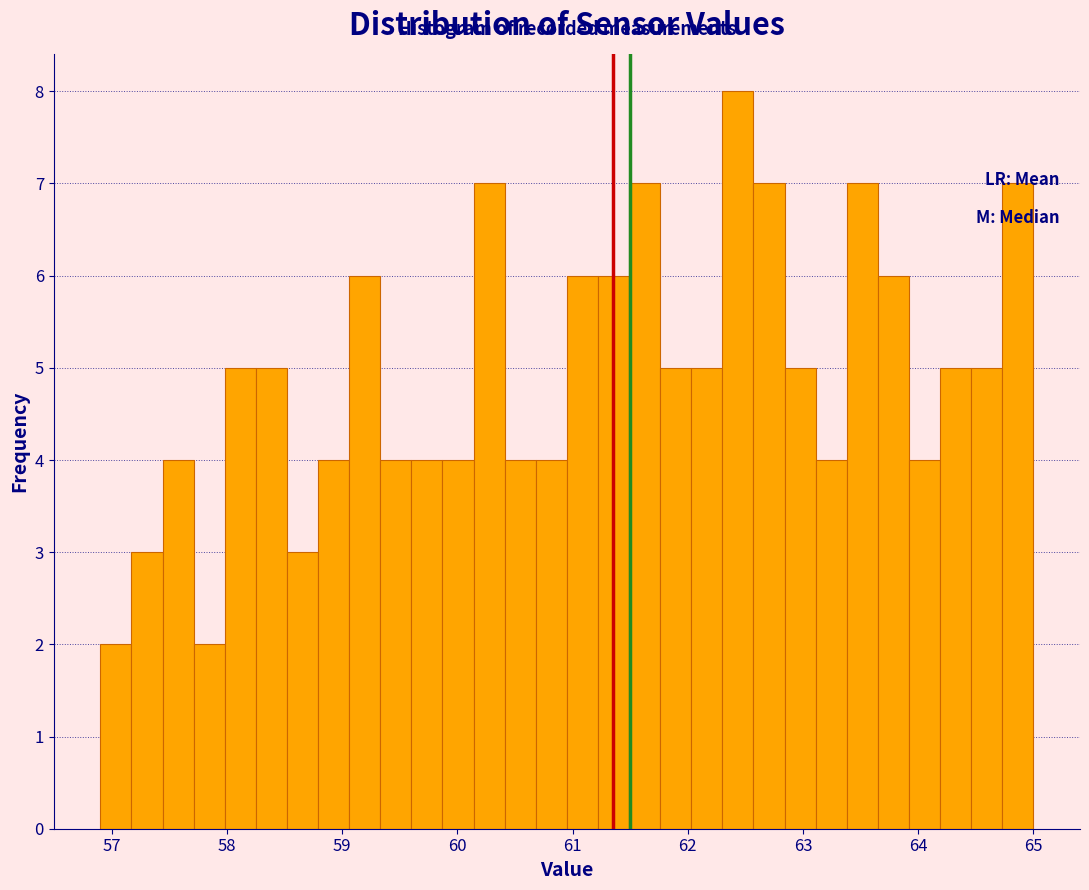

Around what value on the x-axis is the tallest bar? Give the approximate position of its centre, as read against the axis.

62.4